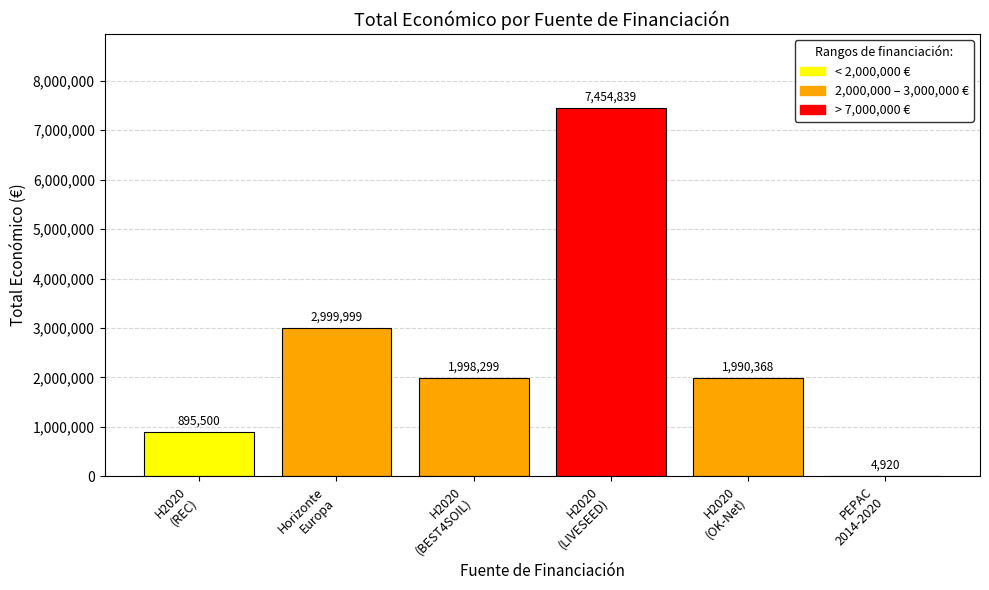

How many values are between 895500 and 2999999?

4